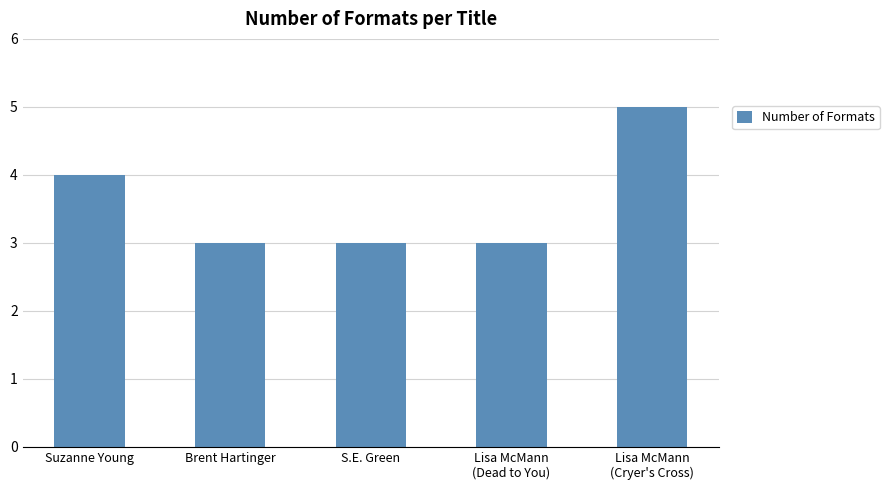

Does the chart contain any negative values?

No